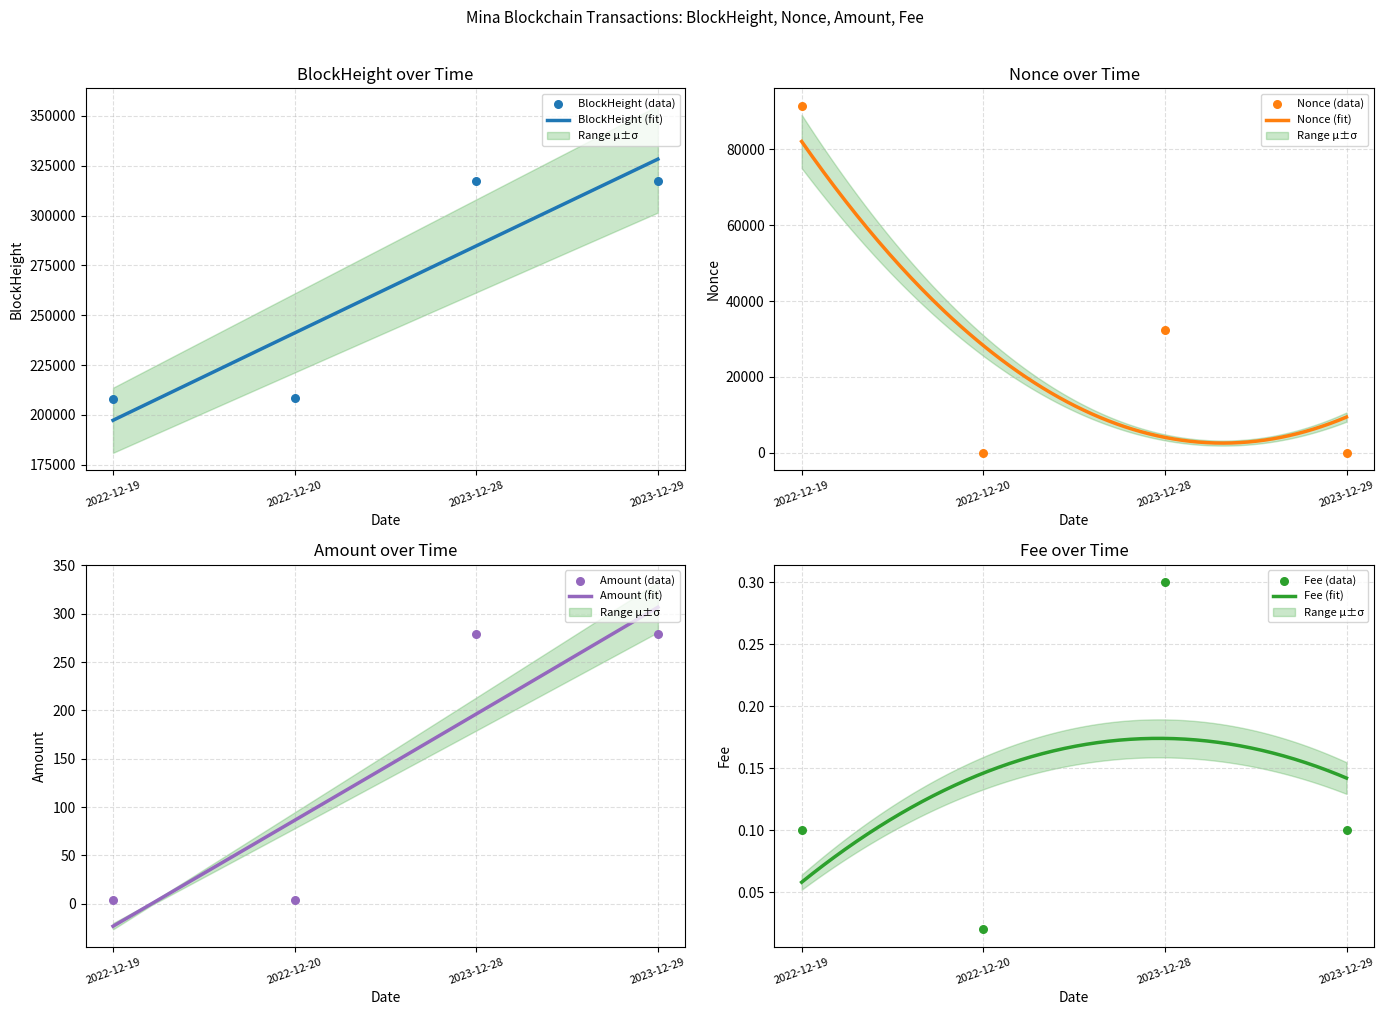

What are all the series names shown in the legend?

BlockHeight, Nonce, Amount, Fee